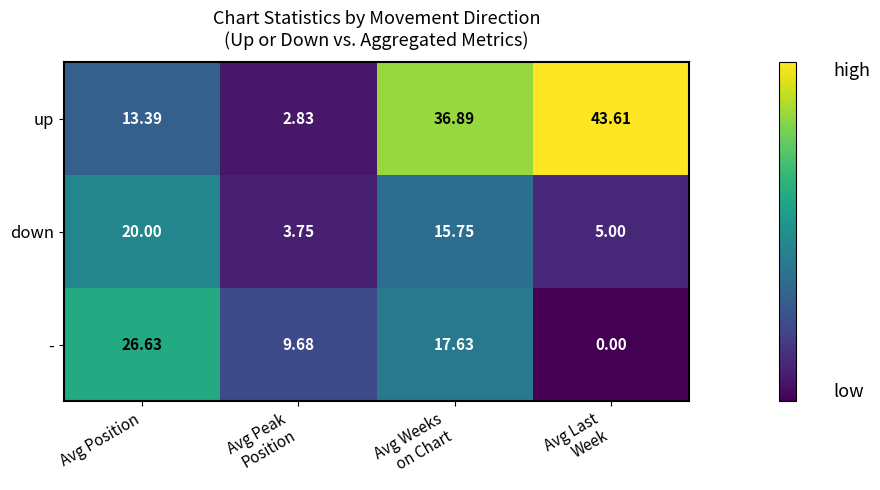

Which category has the highest value in the - series?

Avg Position